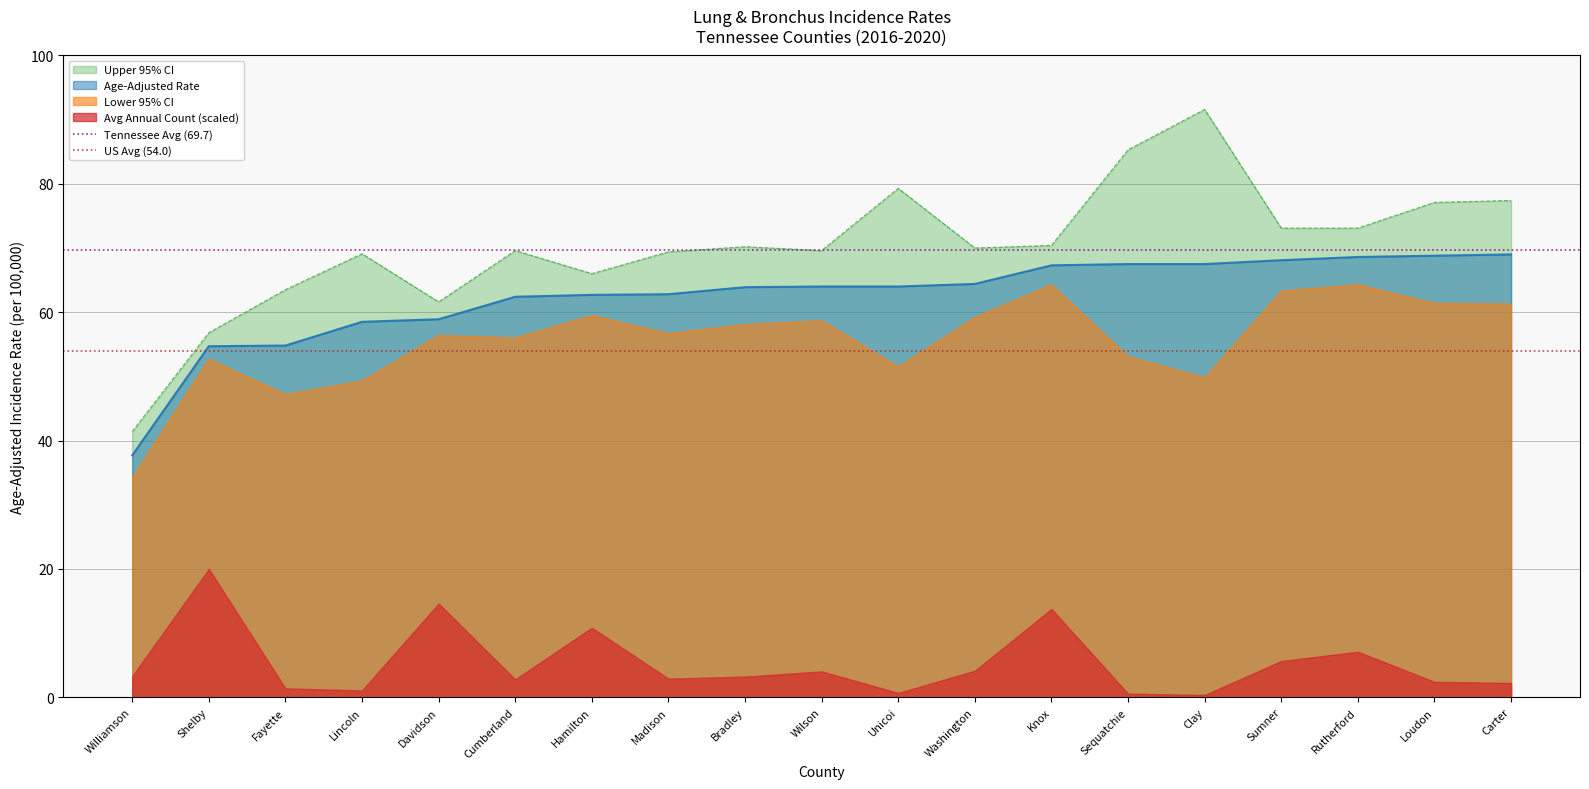

Between Shelby and Williamson, which is larger?

Shelby